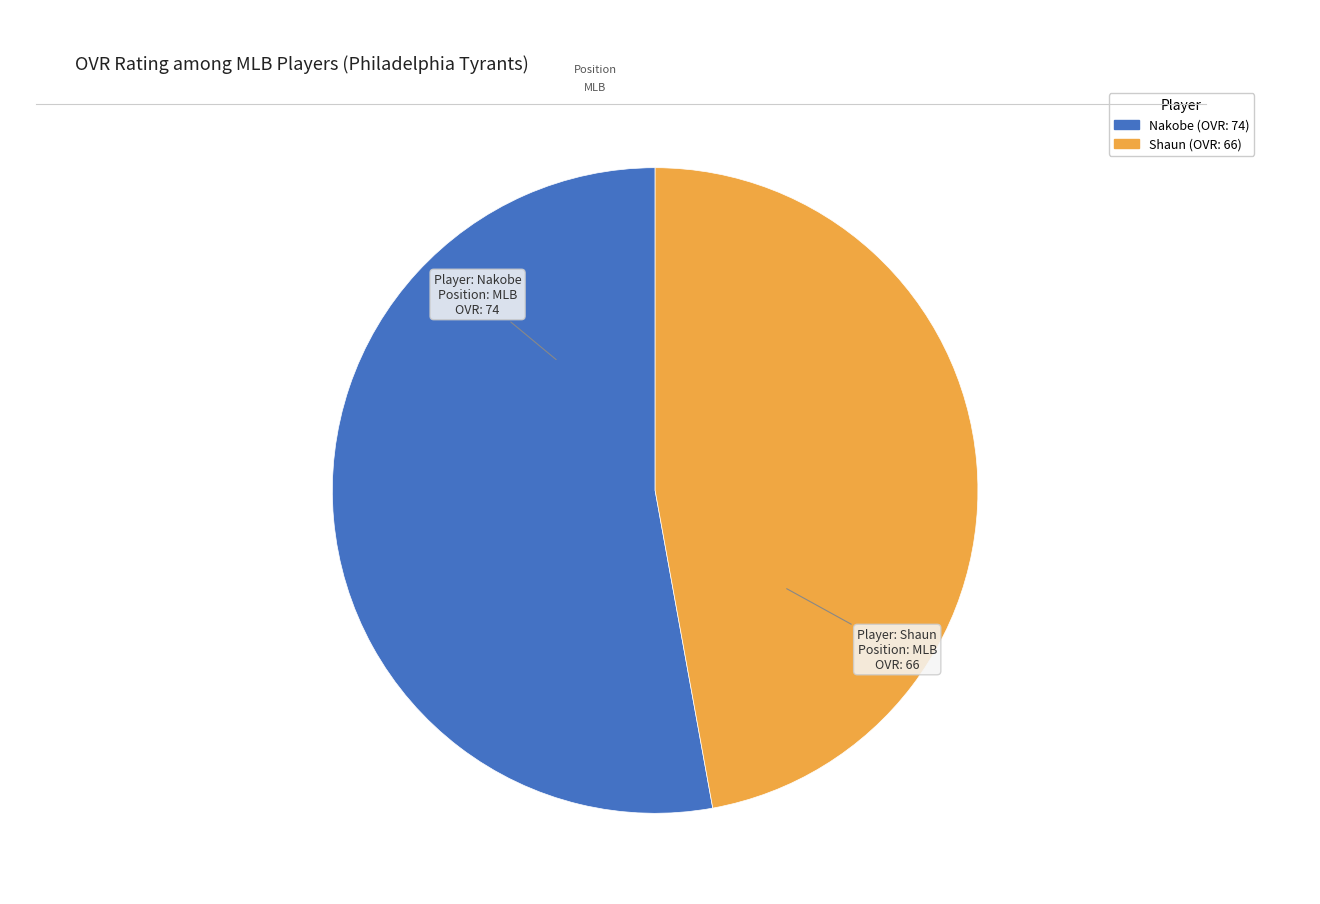

Is it true that Nakobe is 53% of the pie?

True